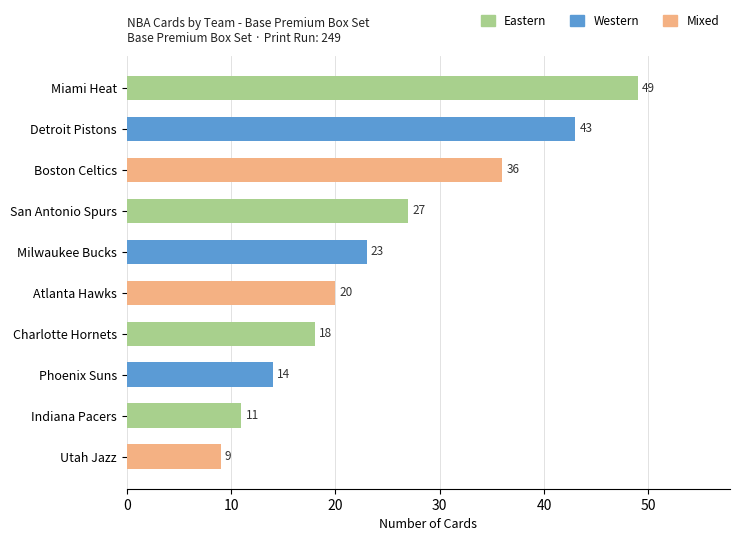

True or false: the data shows 23 at Milwaukee Bucks.

True